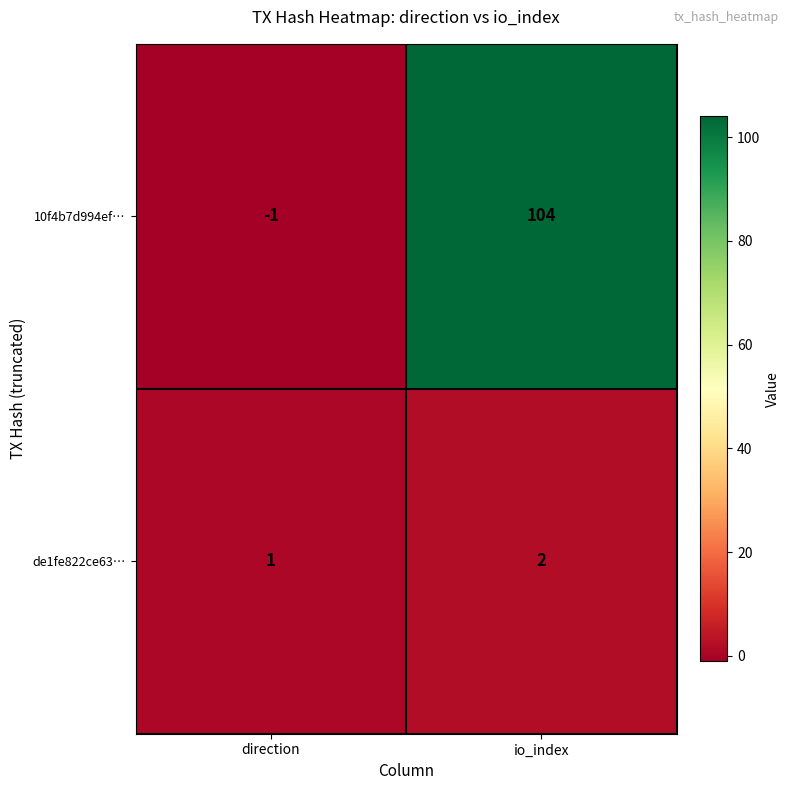

What is the highest value of the 10f4b7d994ef… series?

104